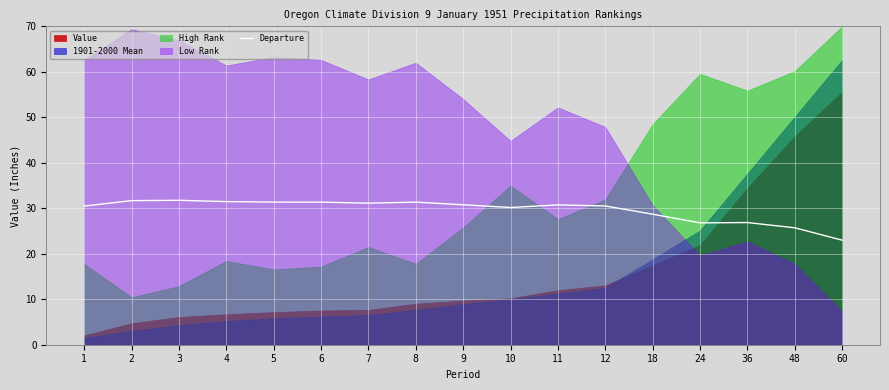

Reading left to right, transcribe all the data shown in this chart.

30.5	31.7	31.8	31.5	31.4	31.4	31.1	31.4	30.8	30.2	30.7	30.5	28.7	26.8	26.9	25.7	23.0